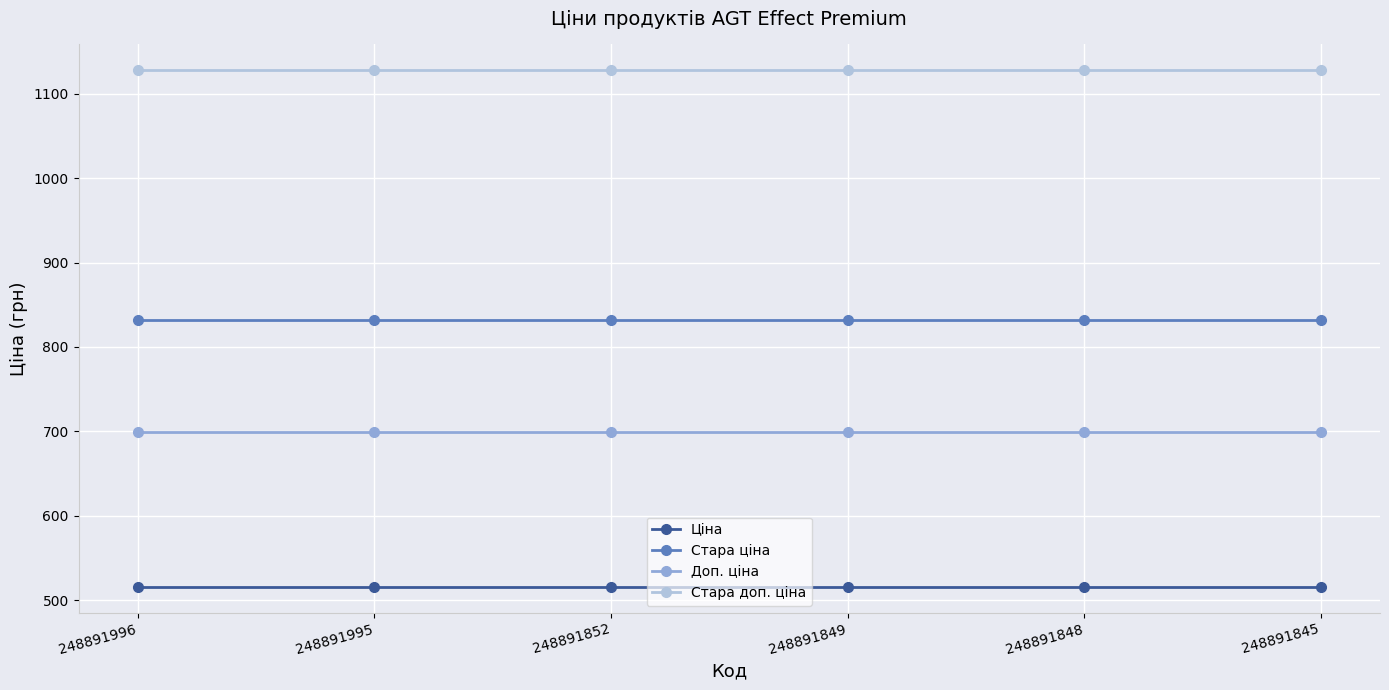

How many lines are shown in the chart?

4